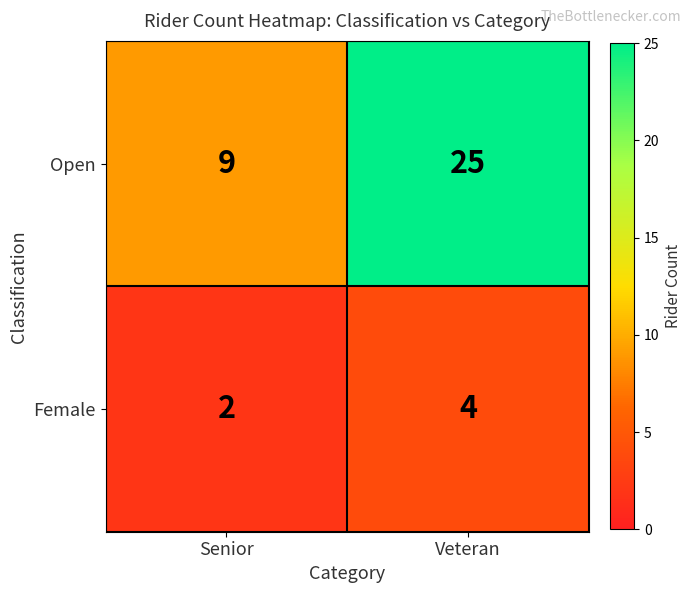

What is the total value across all series at Senior?

11